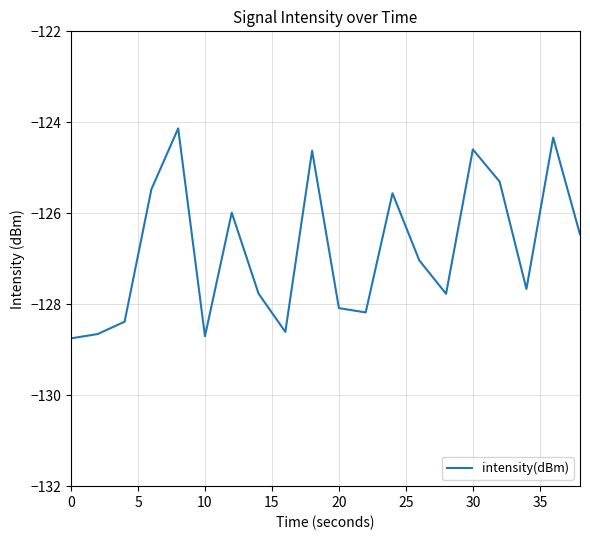

What is the minimum value shown in the chart?

-128.8